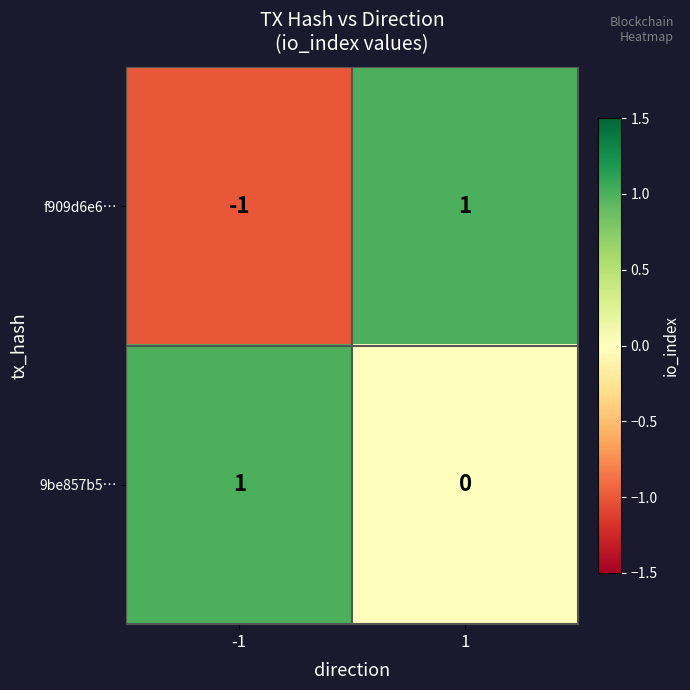

Count the number of categories in the chart.

2